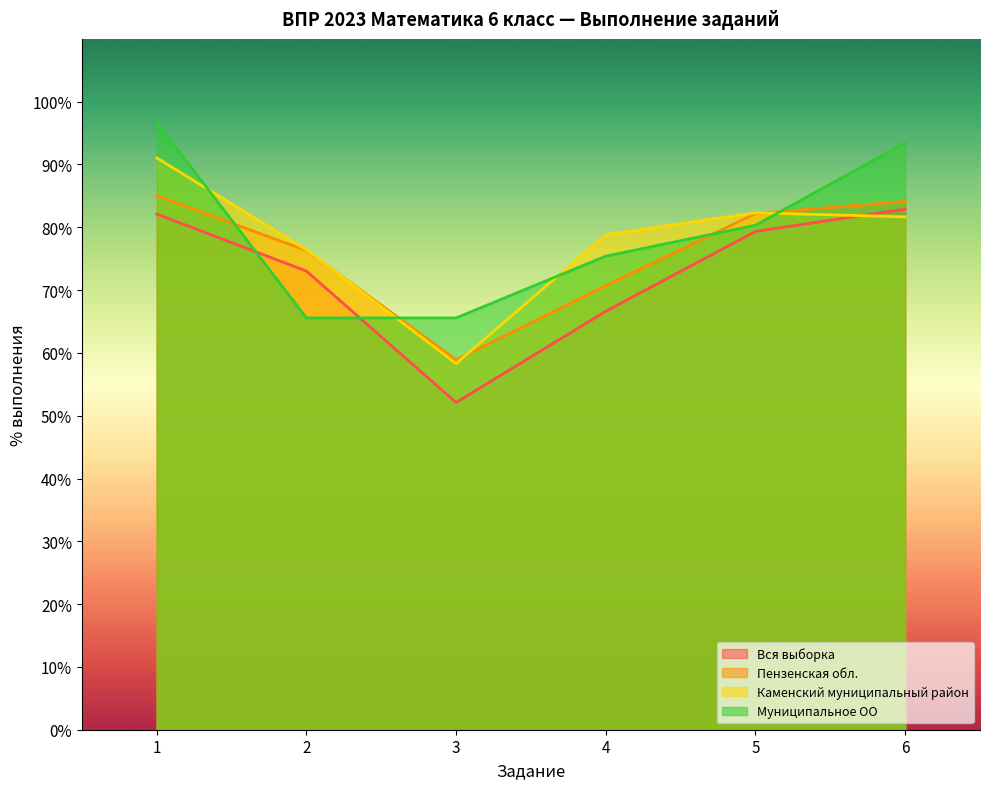

What is the sum of the Пензенская обл. values at 6 and 2?

160.4